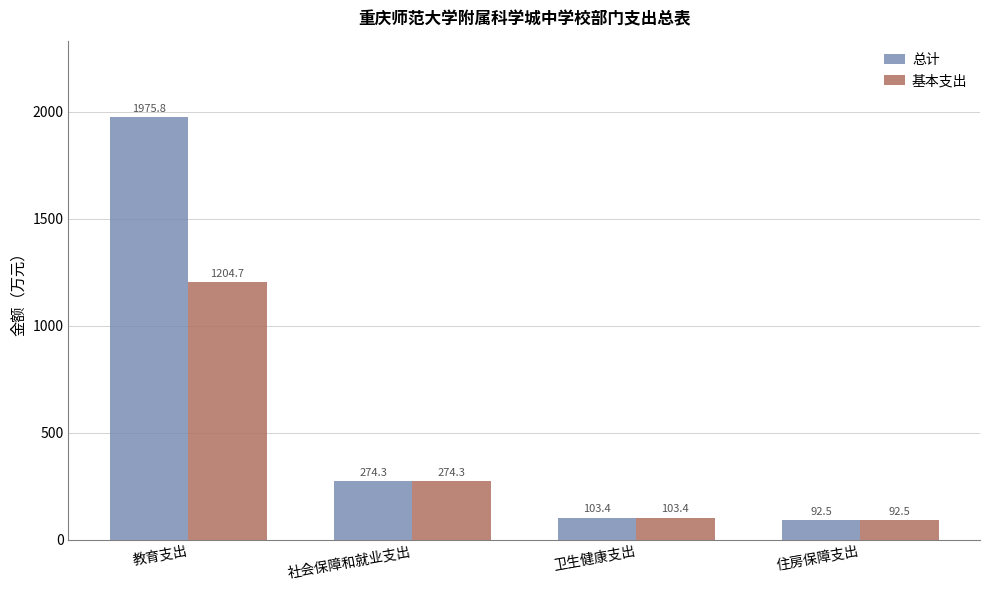

Which category has the highest value in the 基本支出 series?

教育支出